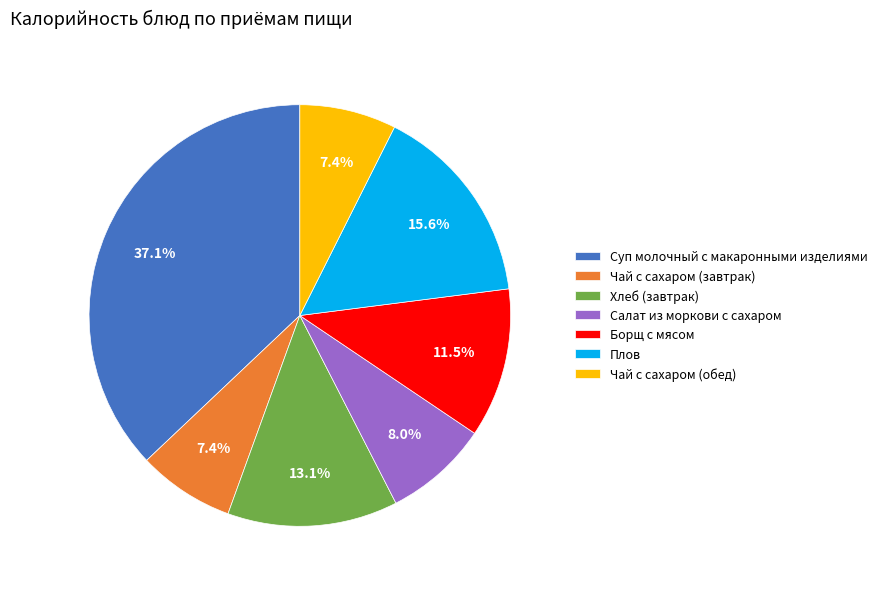

How many slices are in this pie chart?

7